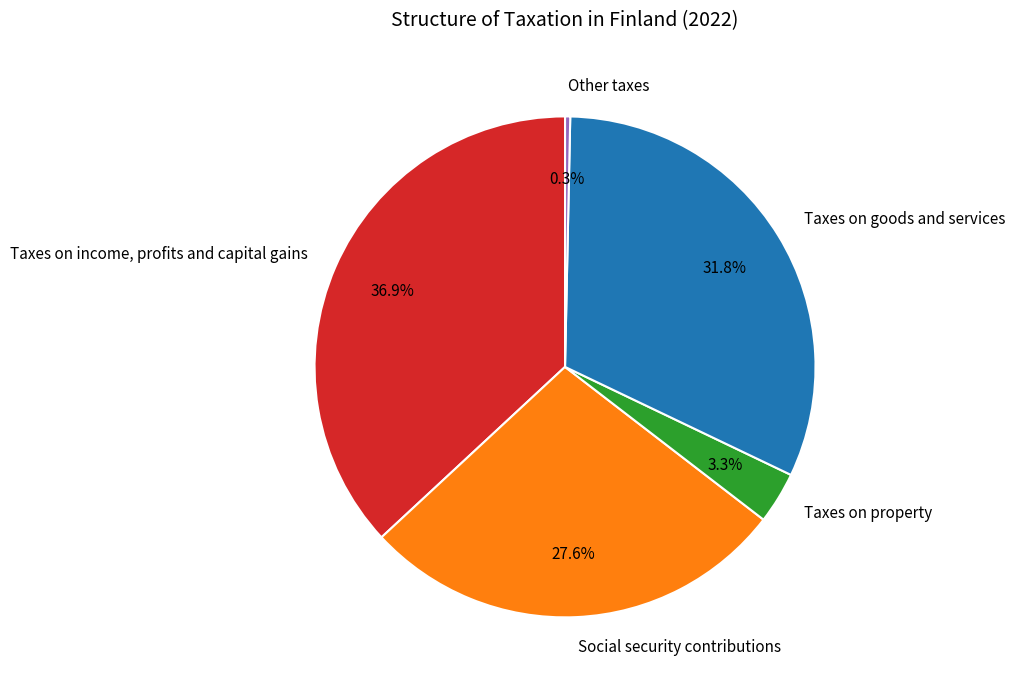

Which has a higher value, Other taxes or Social security contributions?

Social security contributions